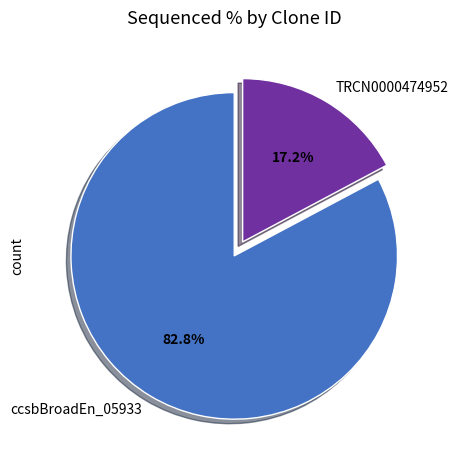

Between ccsbBroadEn_05933 and TRCN0000474952, which is larger?

ccsbBroadEn_05933